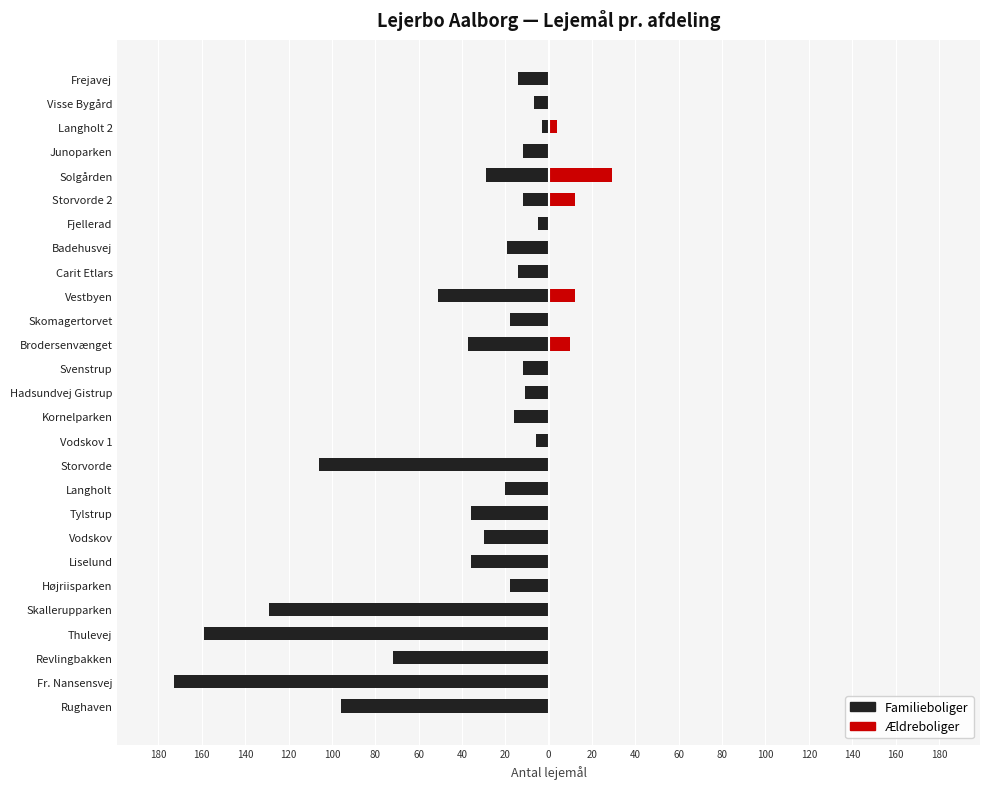

What is the spread (max minus min) of values at Liselund?

36